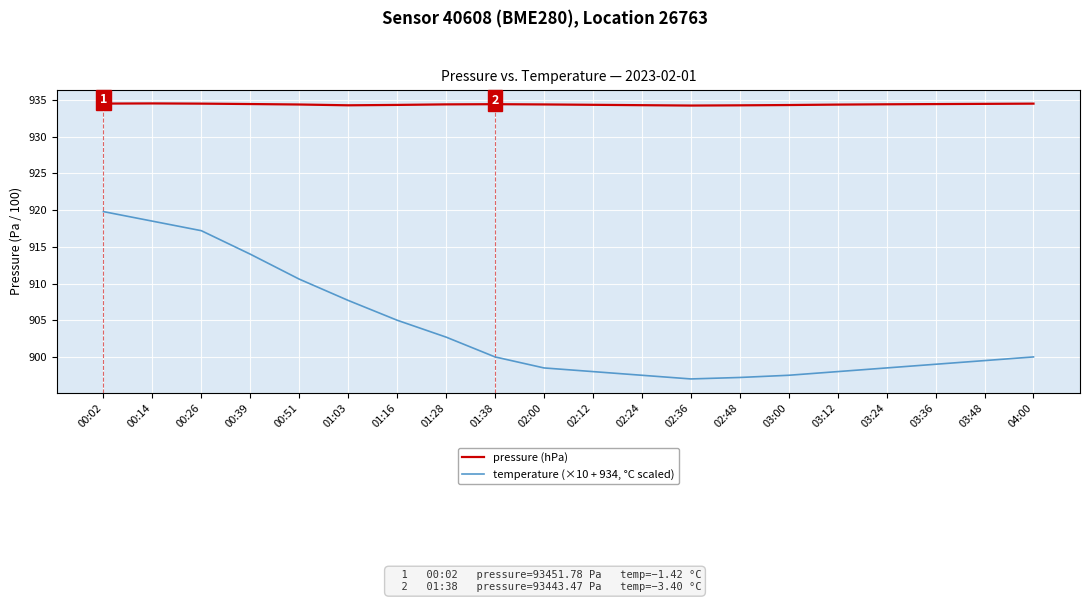

True or false: temperature (×10 + 934, °C scaled) and pressure (hPa) intersect in this chart.

False